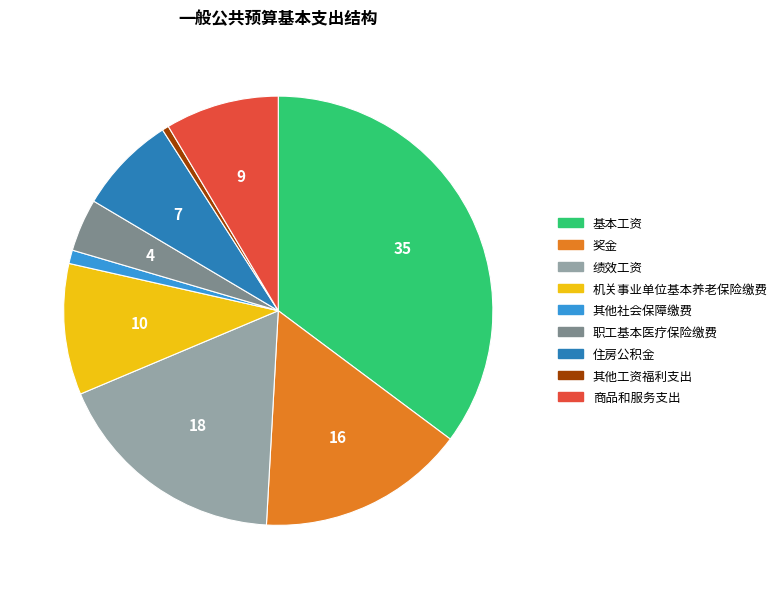

What is the largest slice in the pie chart?

基本工资